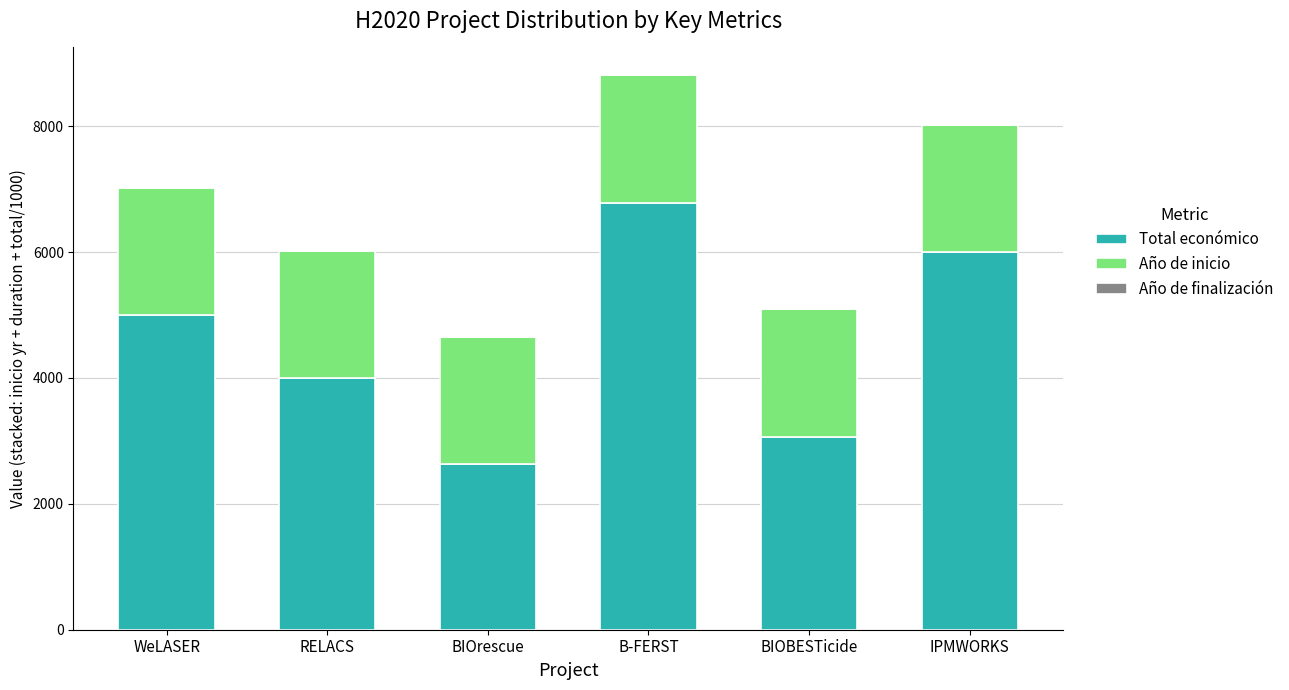

At which category is the sum across all series the highest?

B-FERST